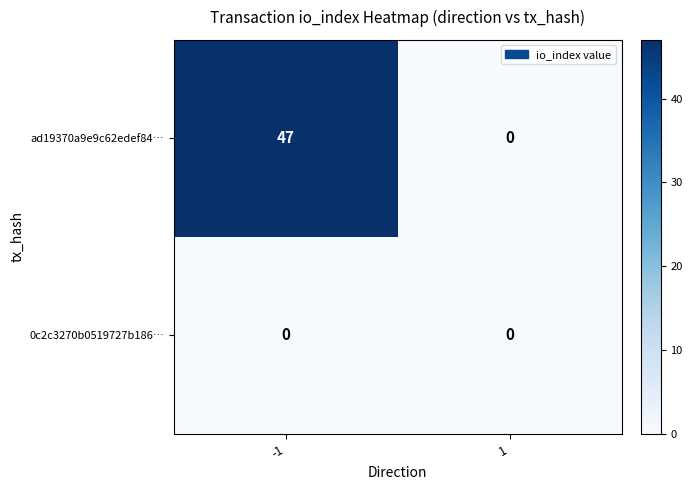

What is the maximum value shown in the chart?

47